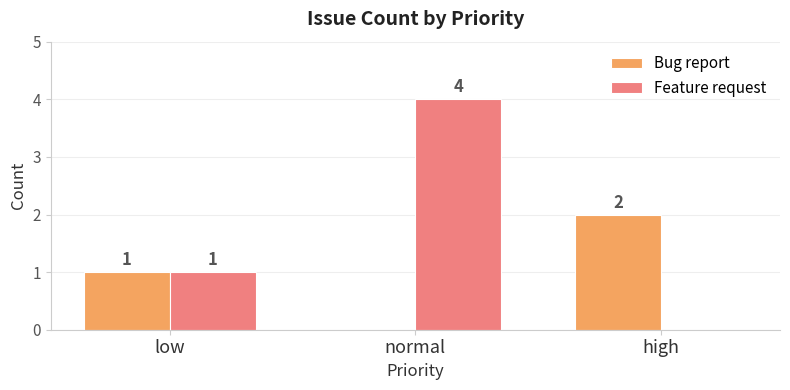

Is the value of Bug report at normal greater than the value of Feature request at normal?

No